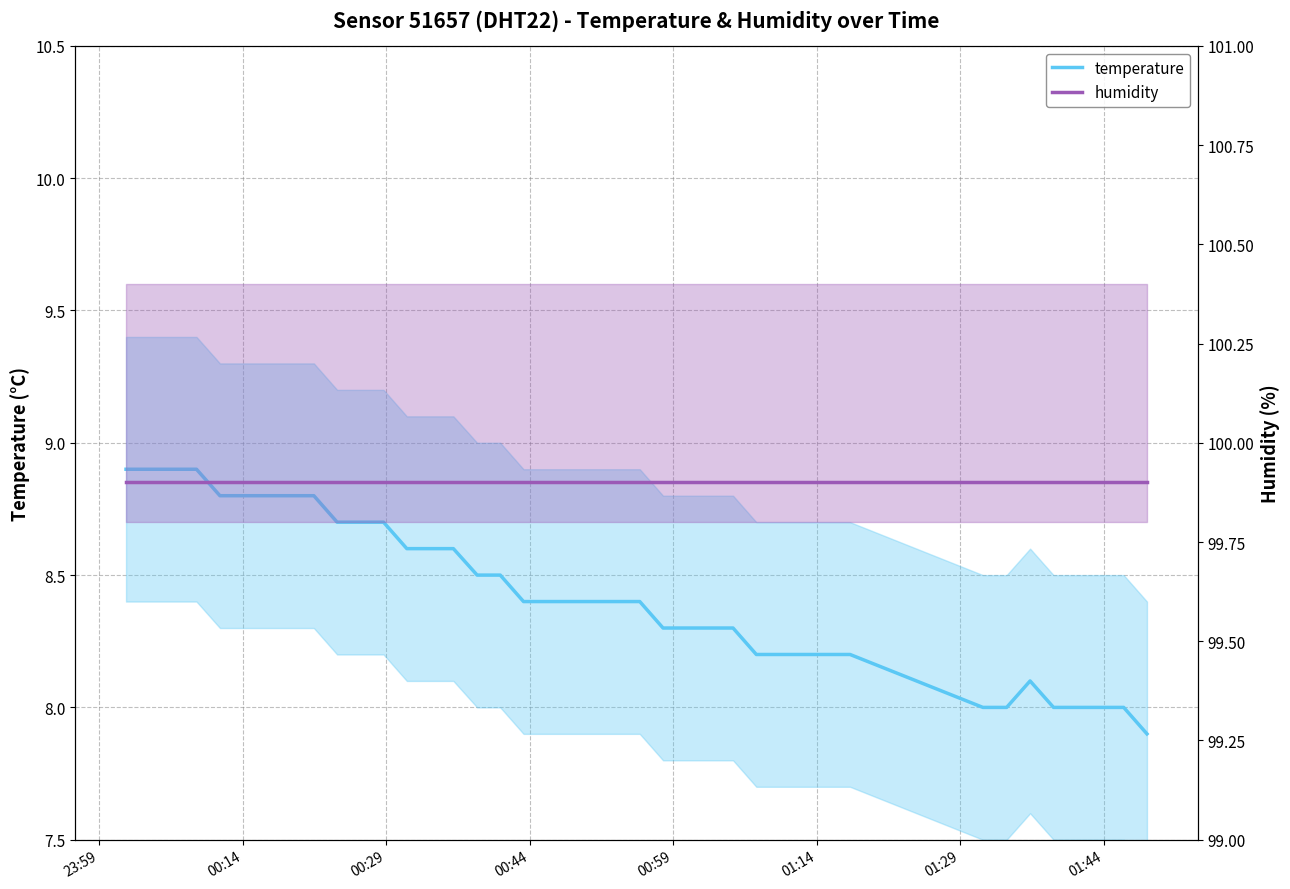

Rank the series at 23:59 from highest to lowest value.

humidity, temperature